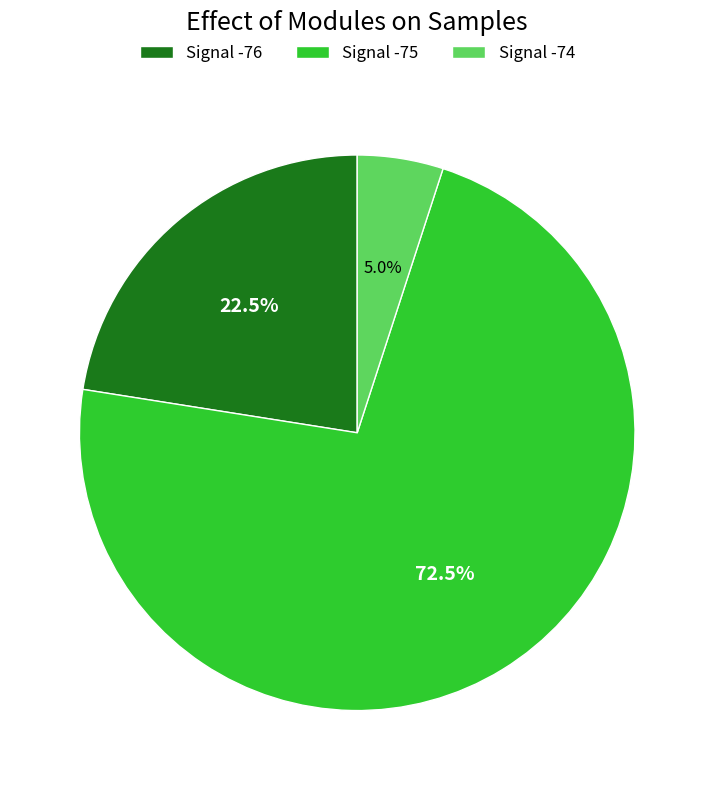

Does Signal -75 represent more than half of the total?

Yes